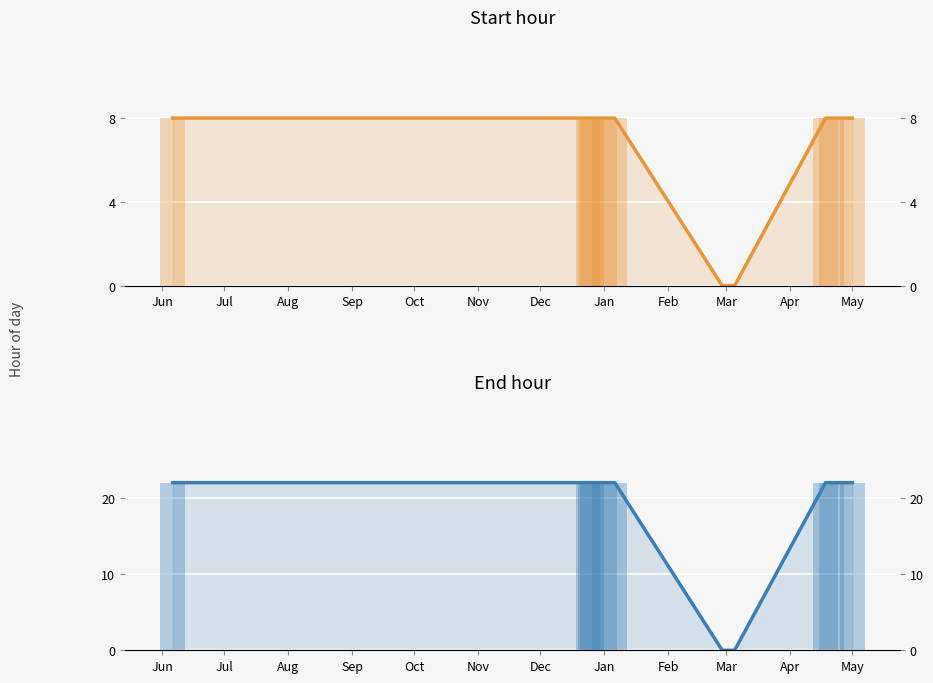

Reading left to right, transcribe all the data shown in this chart.

Start hour: 8	8	8	8	8	8	0	0	8	8	8
End hour: 22	22	22	22	22	22	0	0	22	22	22